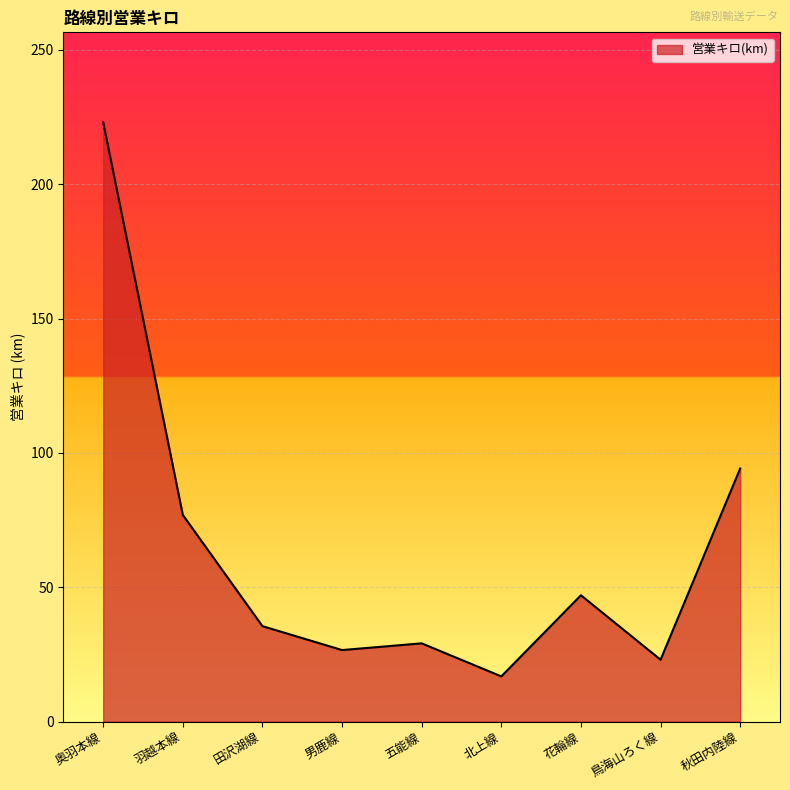

At which category does the data reach its first local valley?

男鹿線